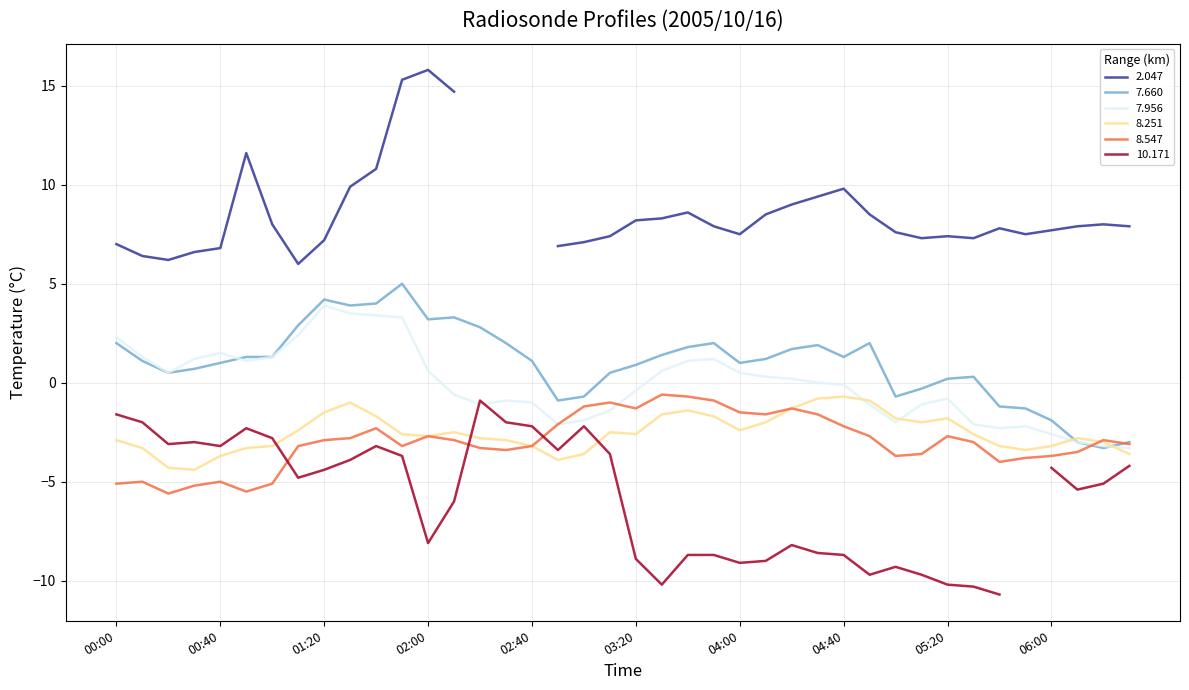

The value of 8.547 at 02:00 is -3.9. True or false?

False